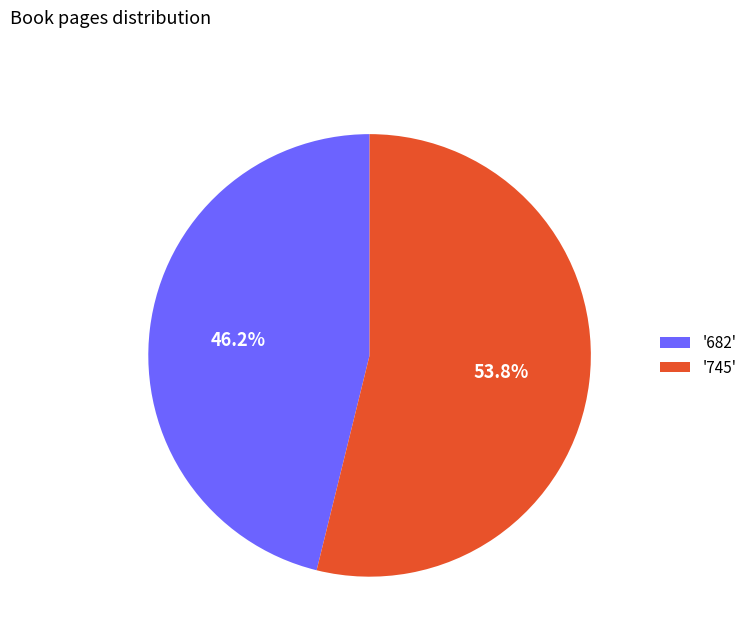

Is there a majority slice in this chart?

Yes